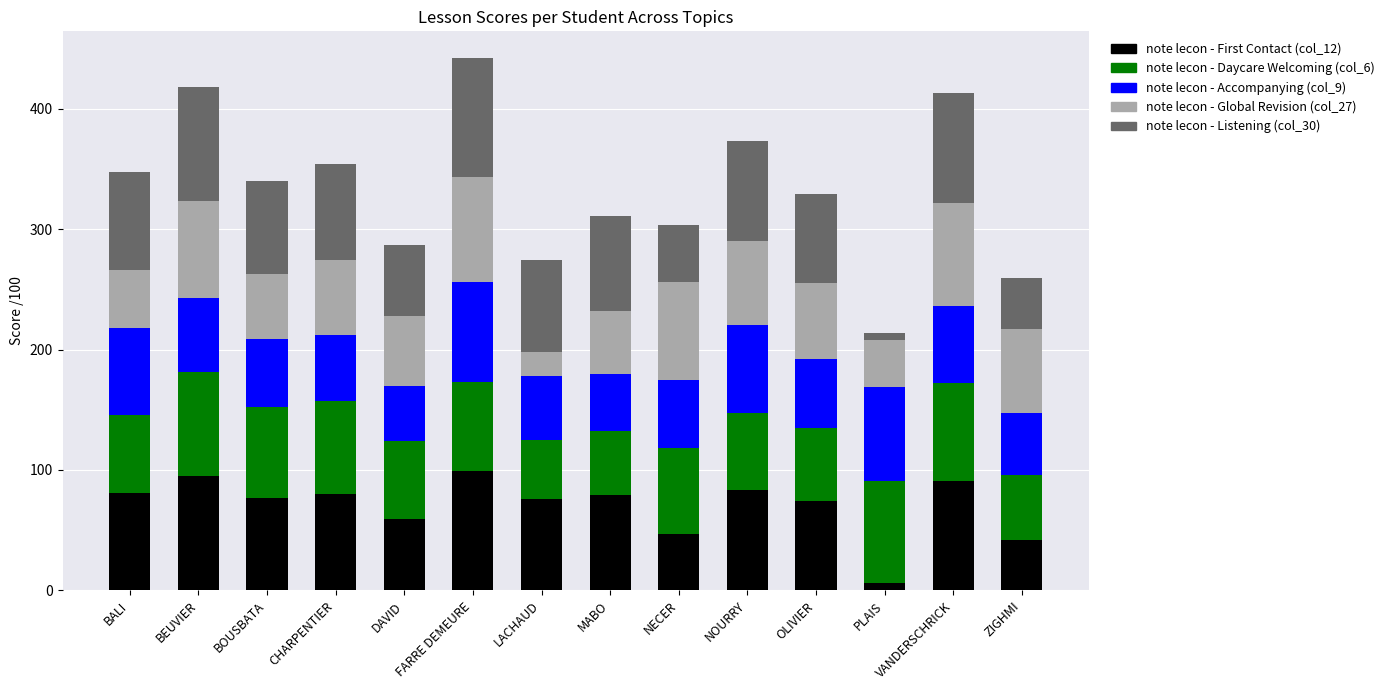

Is it true that note lecon - First Contact (col_12) equals 108 at CHARPENTIER?

False